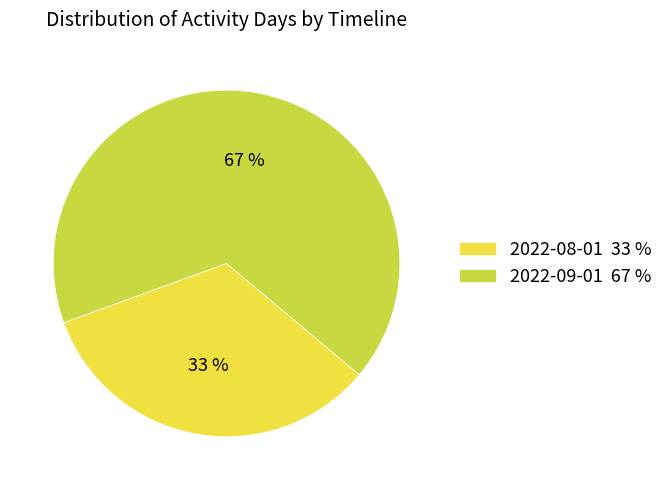

How many slices are in this pie chart?

2